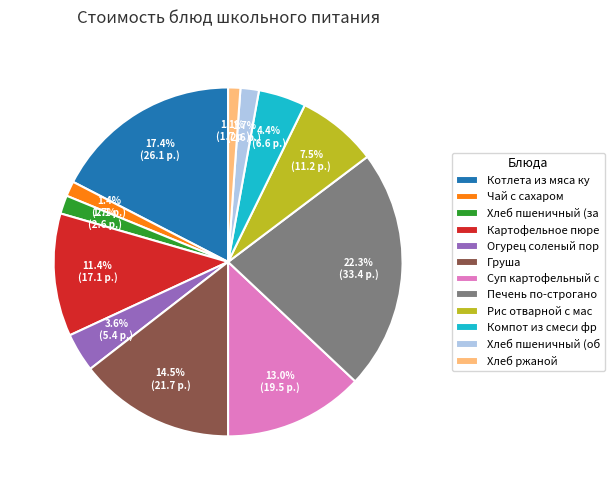

Which has a higher value, Печень по-строгано or Груша?

Печень по-строгано